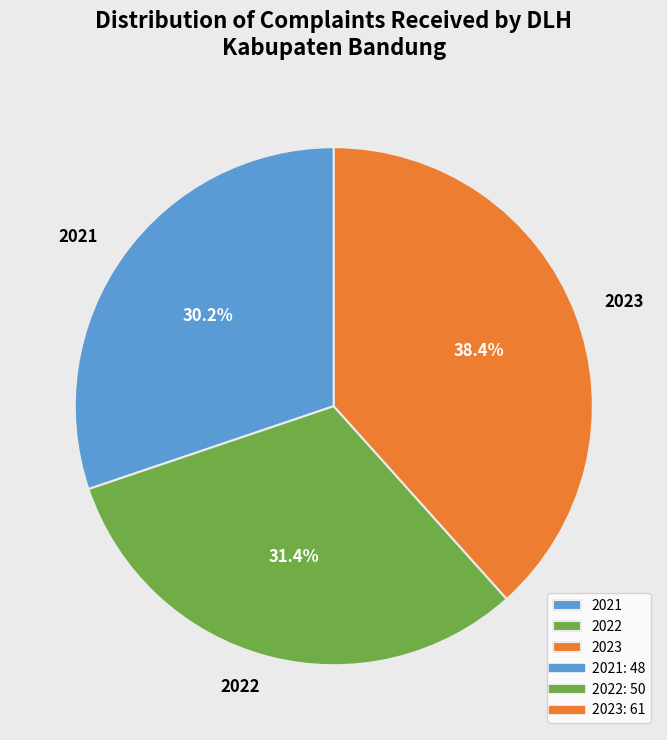

Is 2021 the majority of the pie?

No